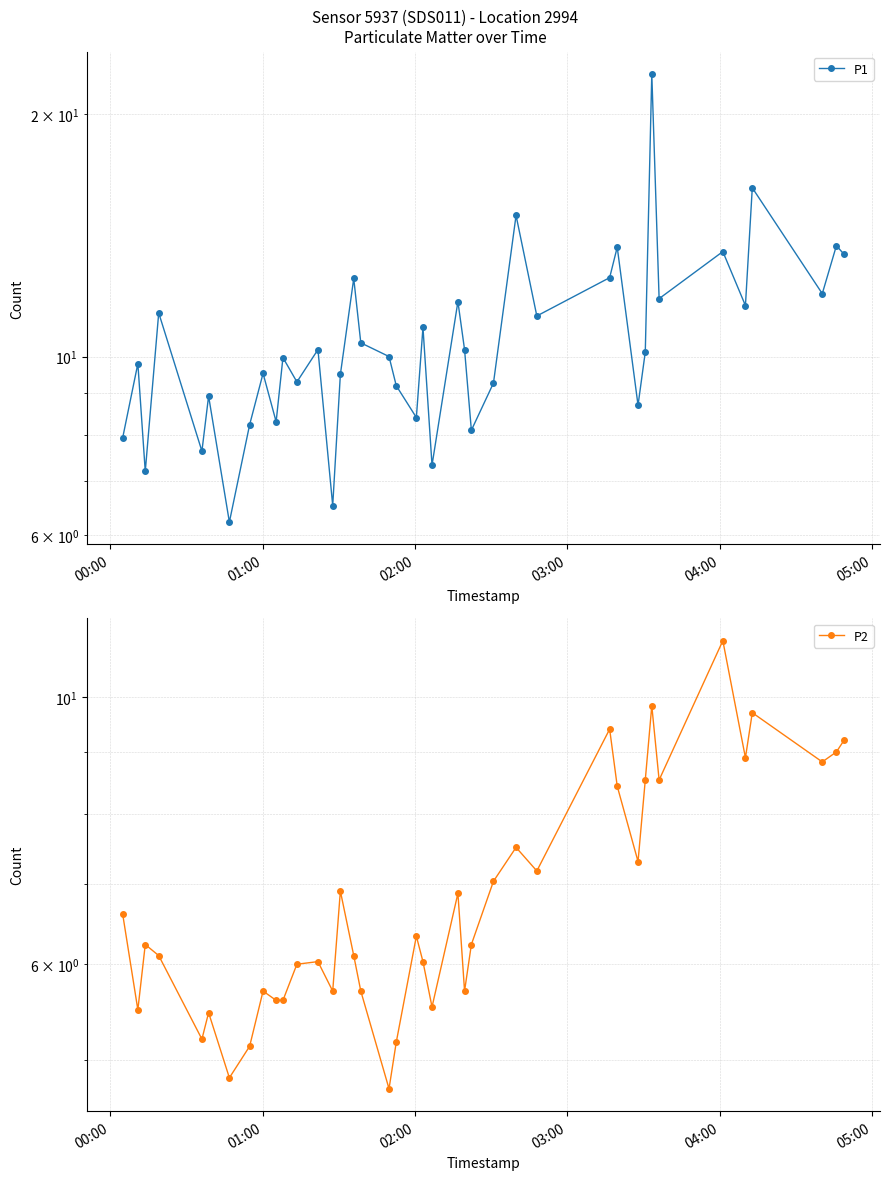

How many lines are shown in the chart?

2